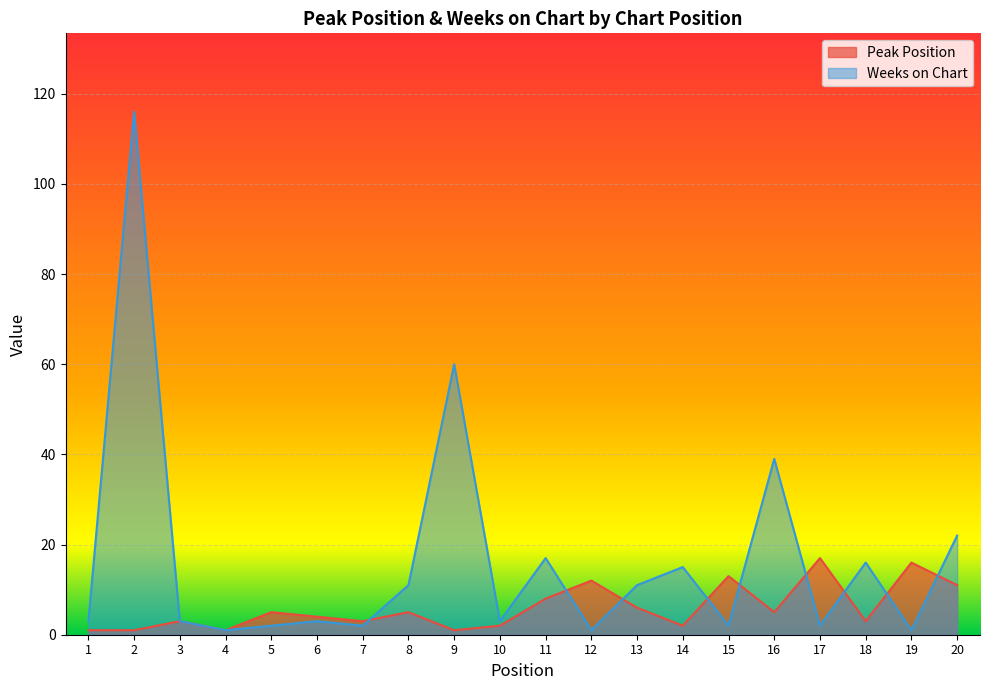

What is the total value across all series at 18?

19